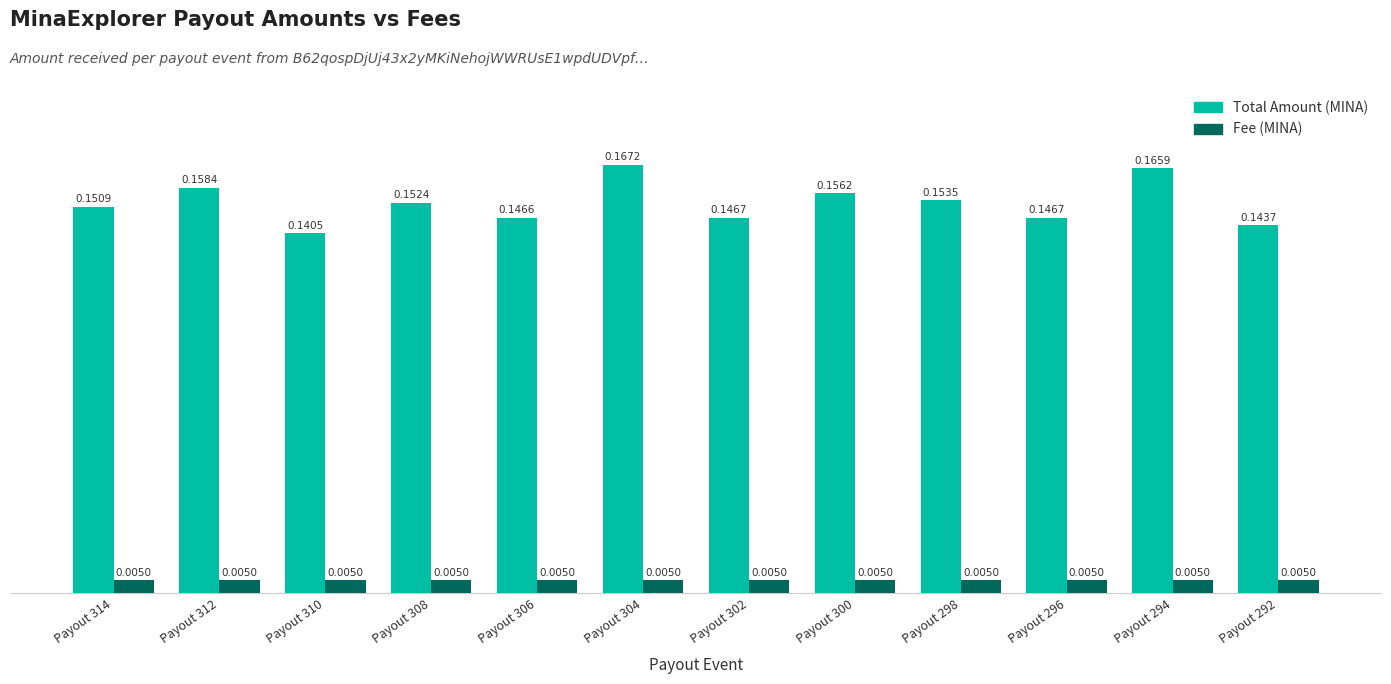

Is the value of Total Amount (MINA) at Payout 294 greater than the value of Fee (MINA) at Payout 300?

Yes